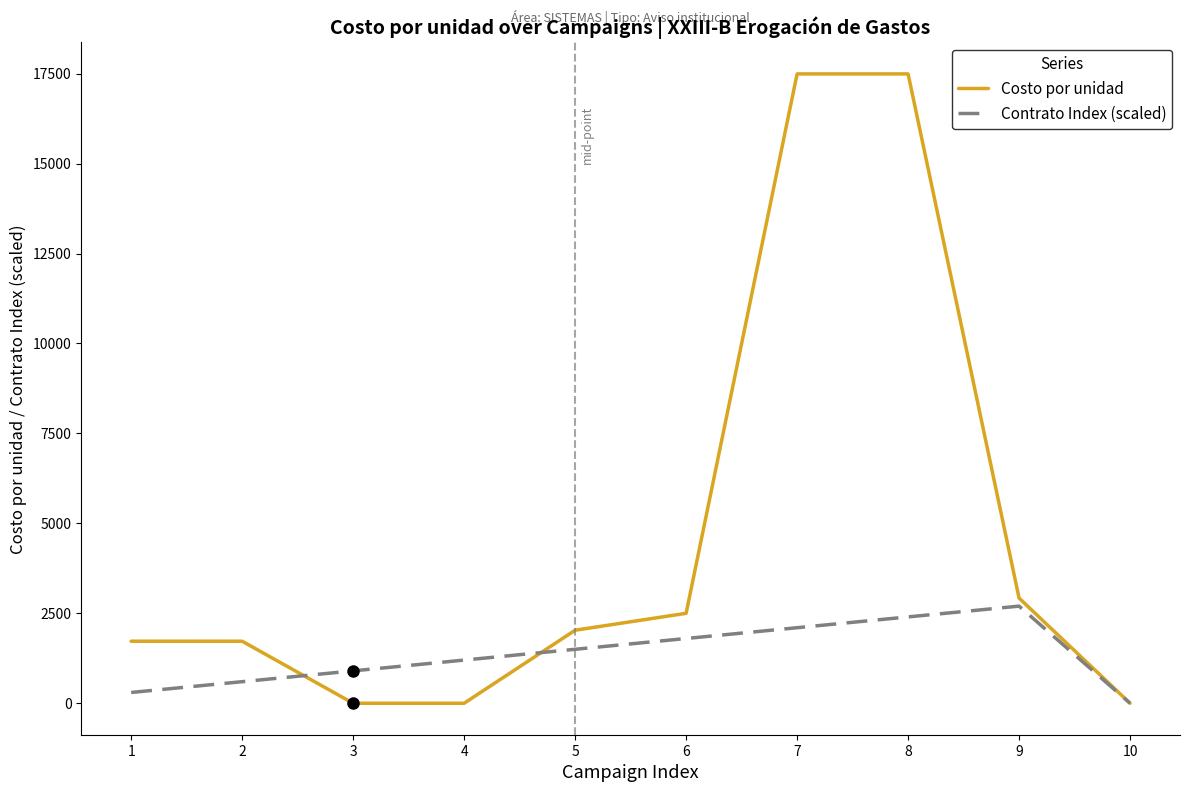

List the labels in order of Contrato Index (scaled) value, smallest first.

10, 1, 2, 3, 4, 5, 6, 7, 8, 9